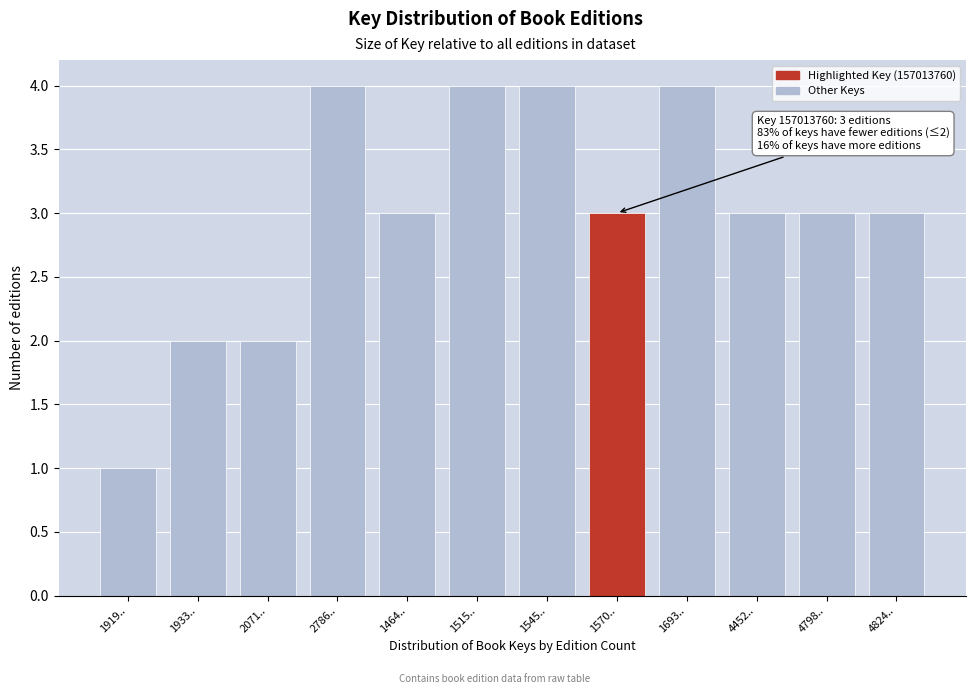

Reading left to right, transcribe all the data shown in this chart.

1	2	2	4	3	4	4	3	4	3	3	3